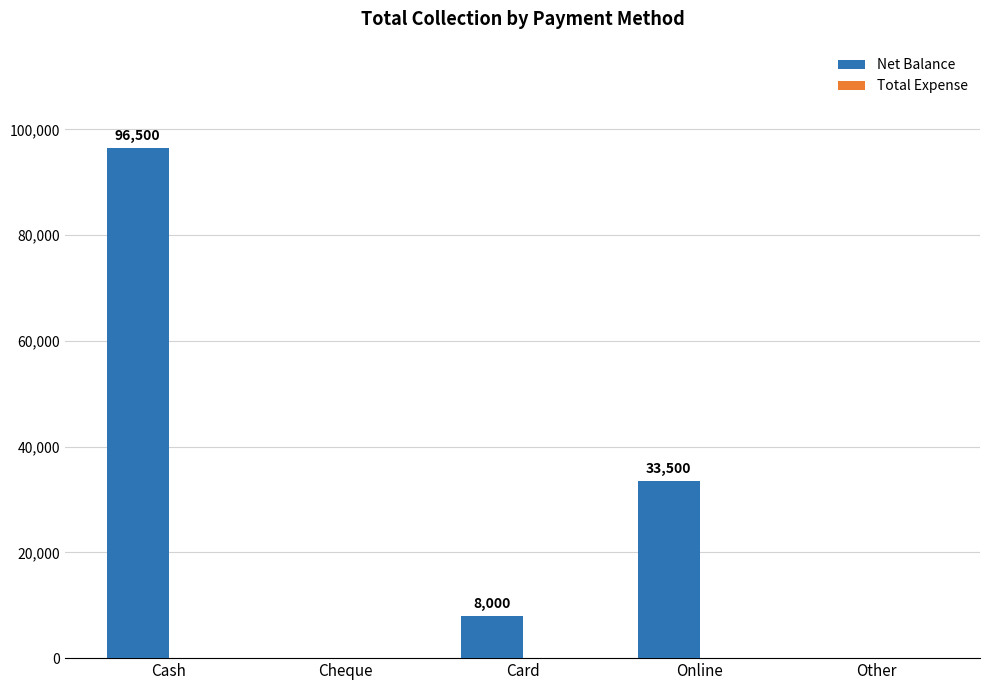

Which has a higher value, Card or Cash?

Cash